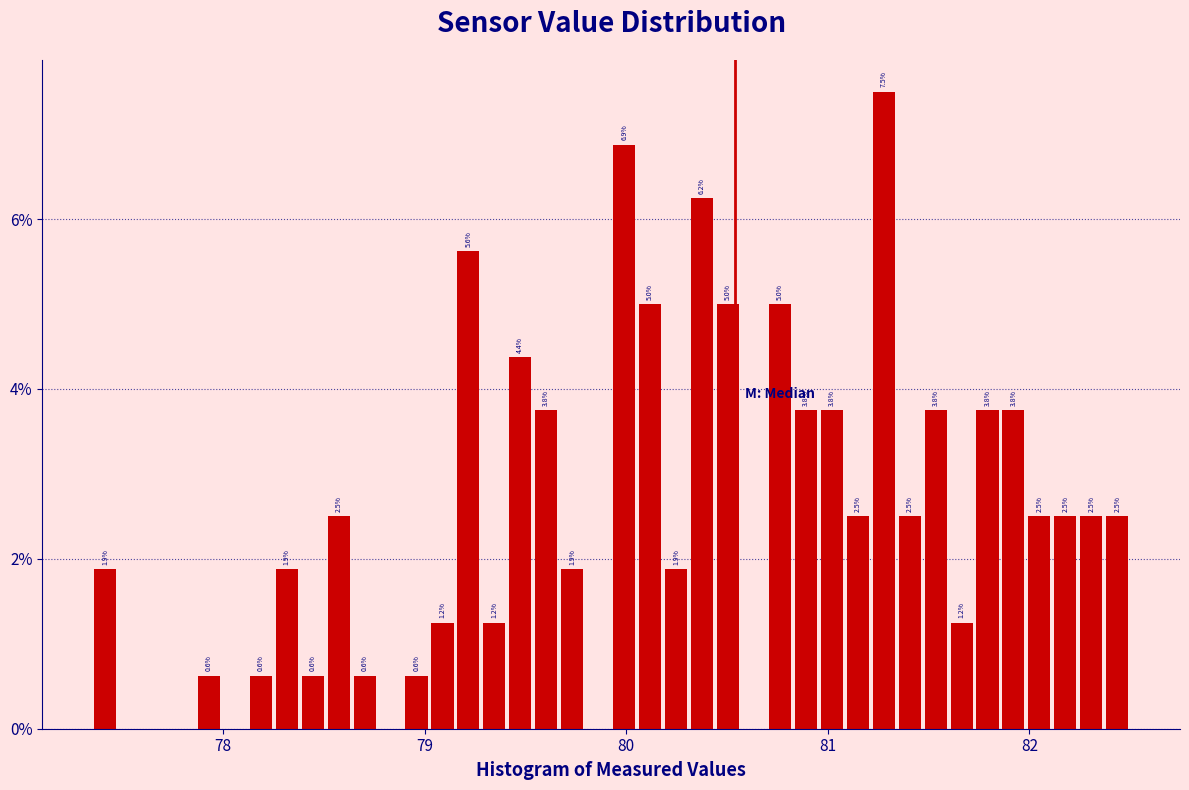

Around what value on the x-axis is the tallest bar? Give the approximate position of its centre, as read against the axis.

81.3